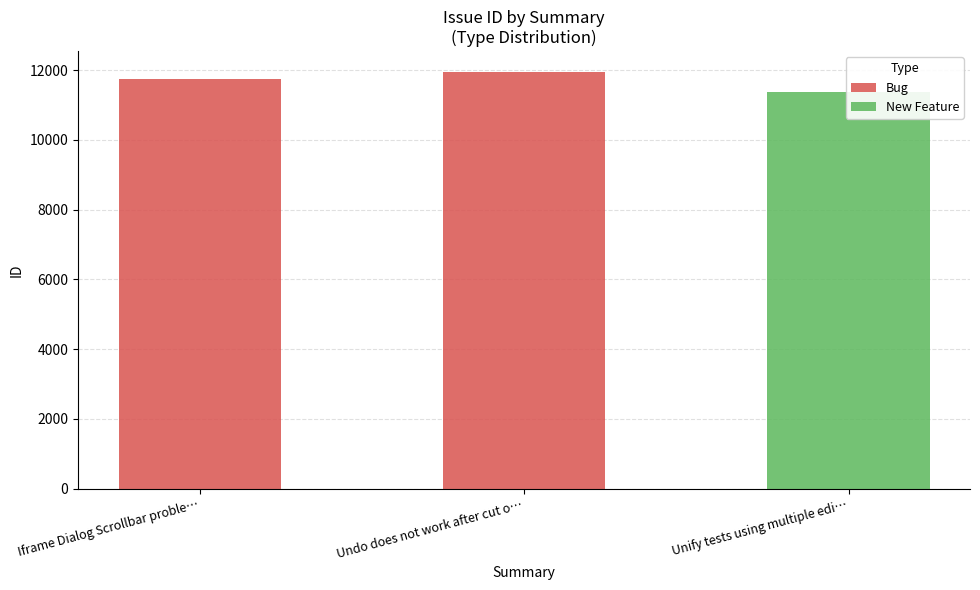

What is the value of the New Feature bar at the 3rd from the left?

11363